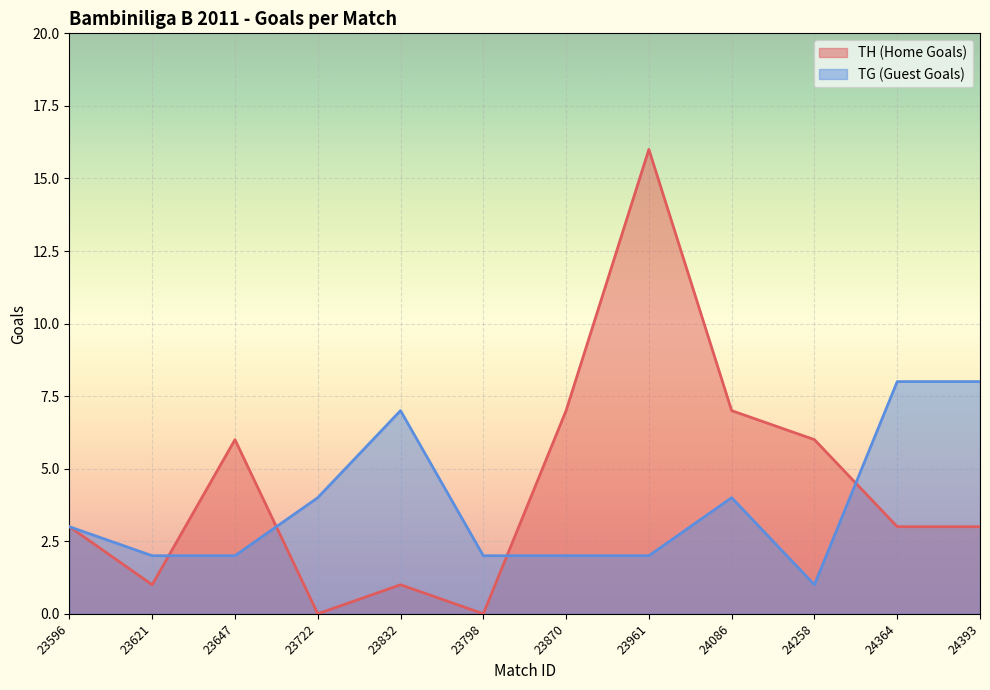

Does the chart display data point markers on the line(s)?

No